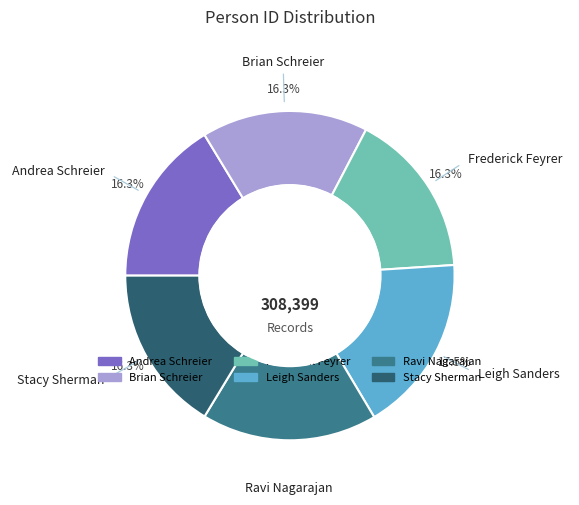

Count the number of slices in the pie.

6